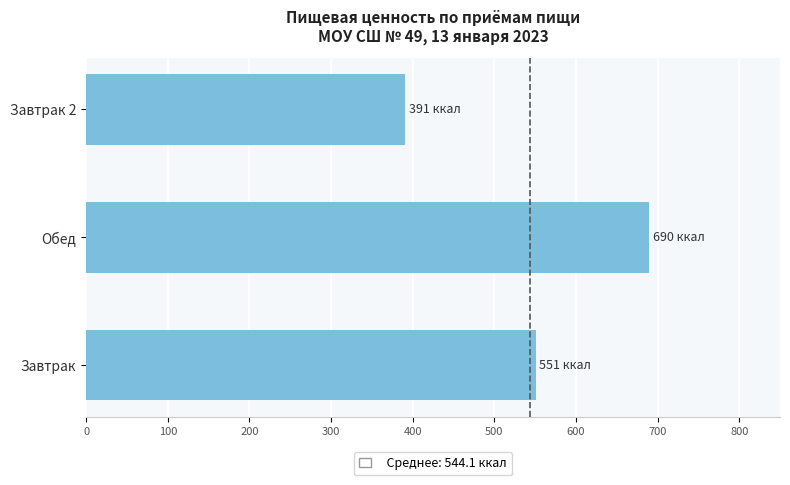

Reading bottom to top, what are all the values shown in this chart?

551.2	689.9	391.1